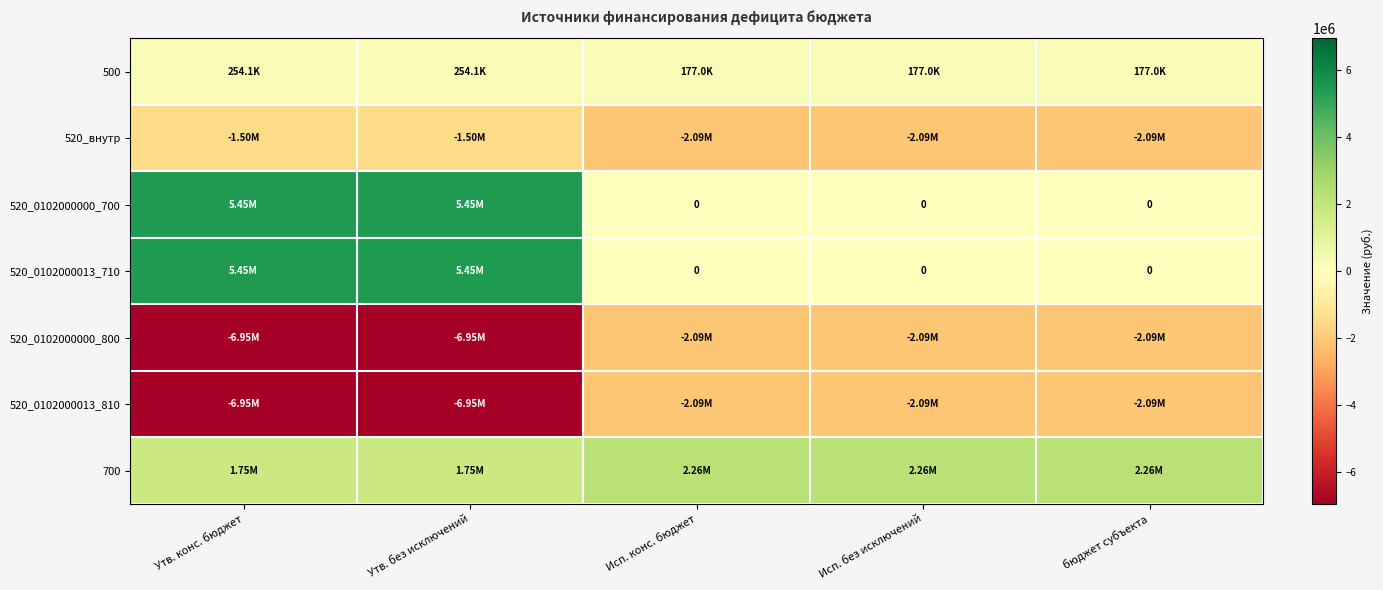

Rank the series at Утв. без исключений from lowest to highest value.

520_0102000000_800, 520_0102000013_810, 520_внутр, 500, 700, 520_0102000000_700, 520_0102000013_710